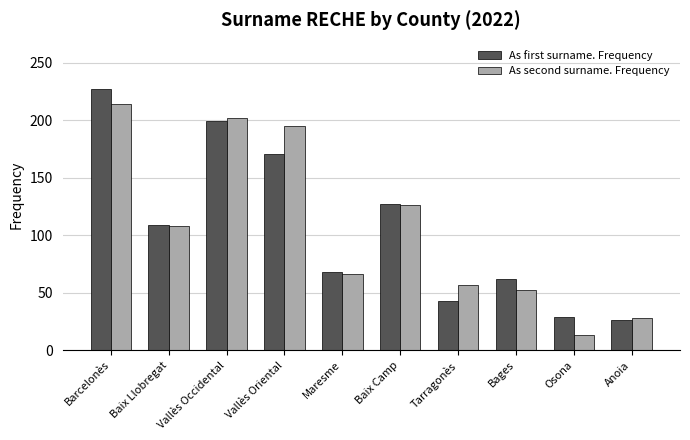

At how many categories does at least one series exceed 23?

10